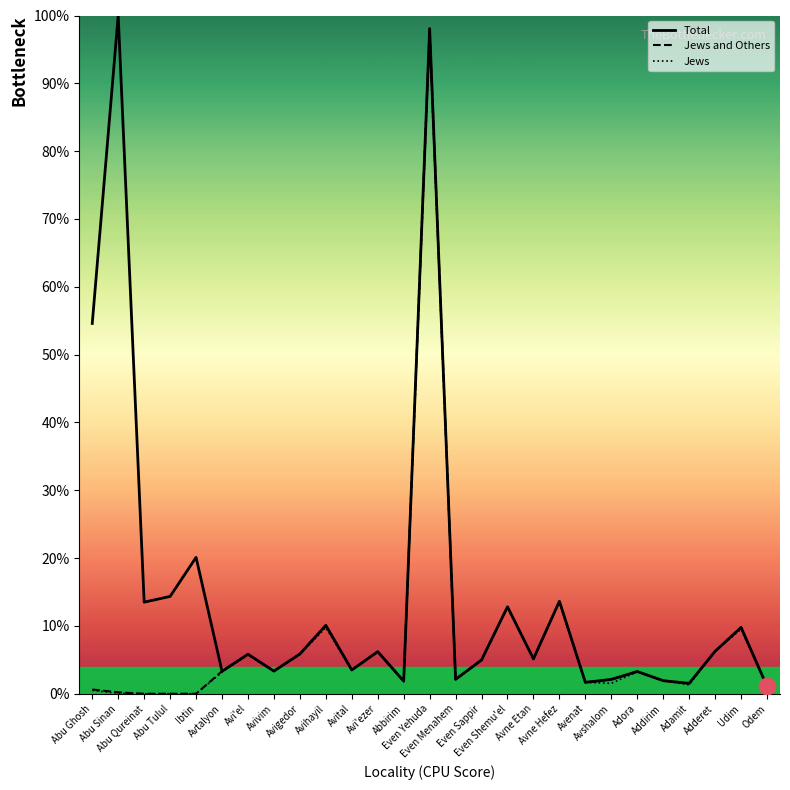

At which category does the chart reach its peak across all series?

Abu Sinan